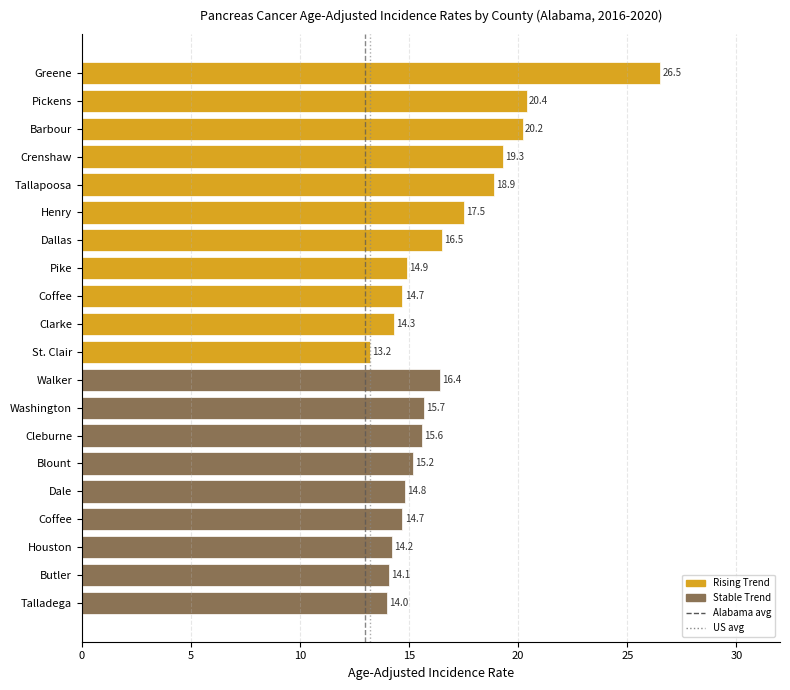

How many bars are there in total?

20